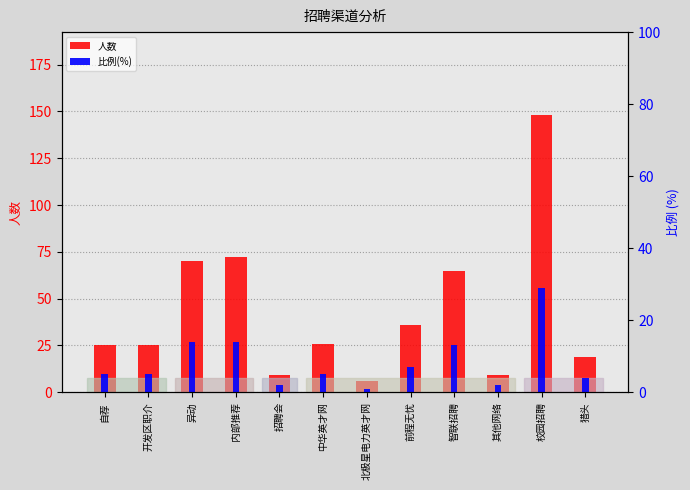

List the series in order of their peak value, highest first.

人数, 比例(%)